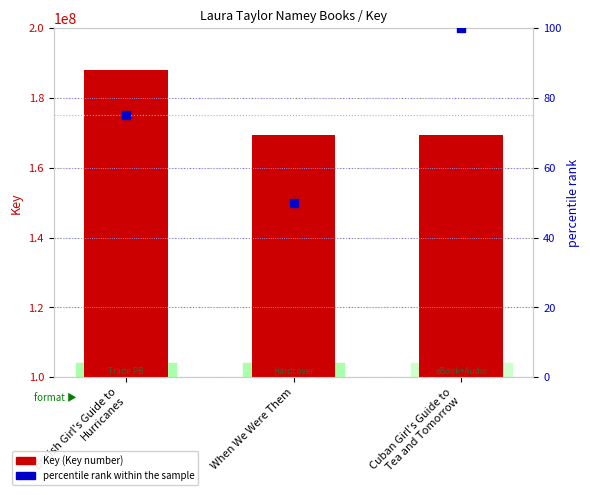

What is the total value across all series at When We Were Them?

169433419